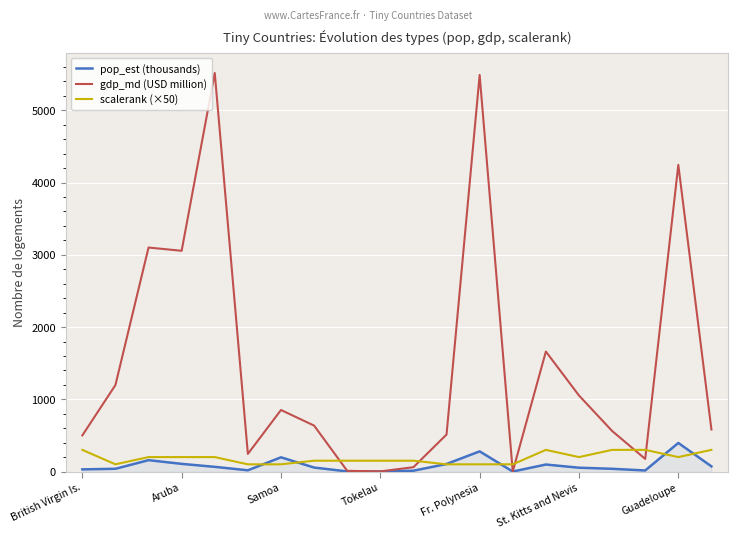

Which series has the largest range (max minus min)?

gdp_md (USD million)